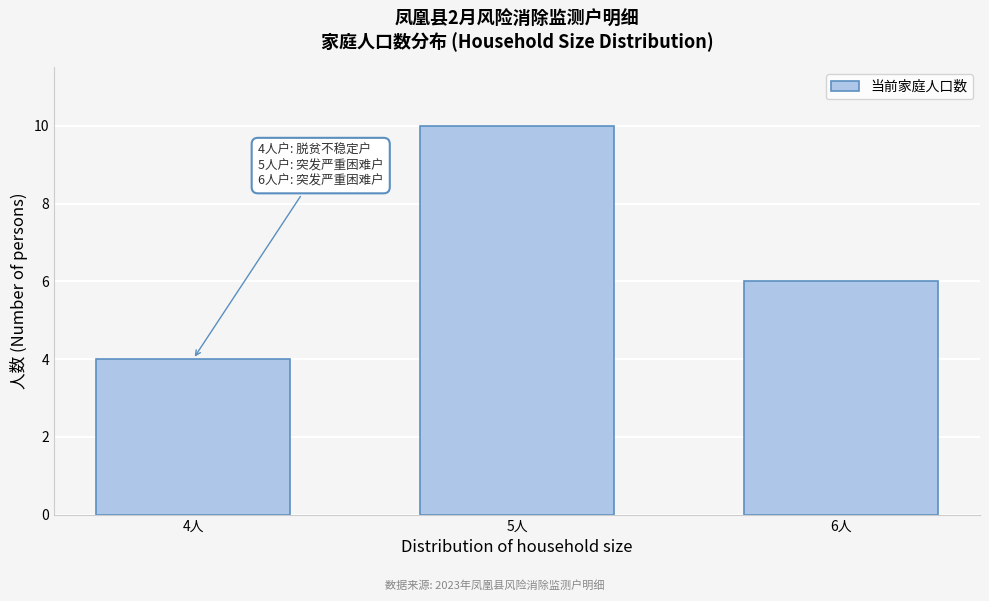

Reading right to left, extract all data points from this chart.

6	10	4